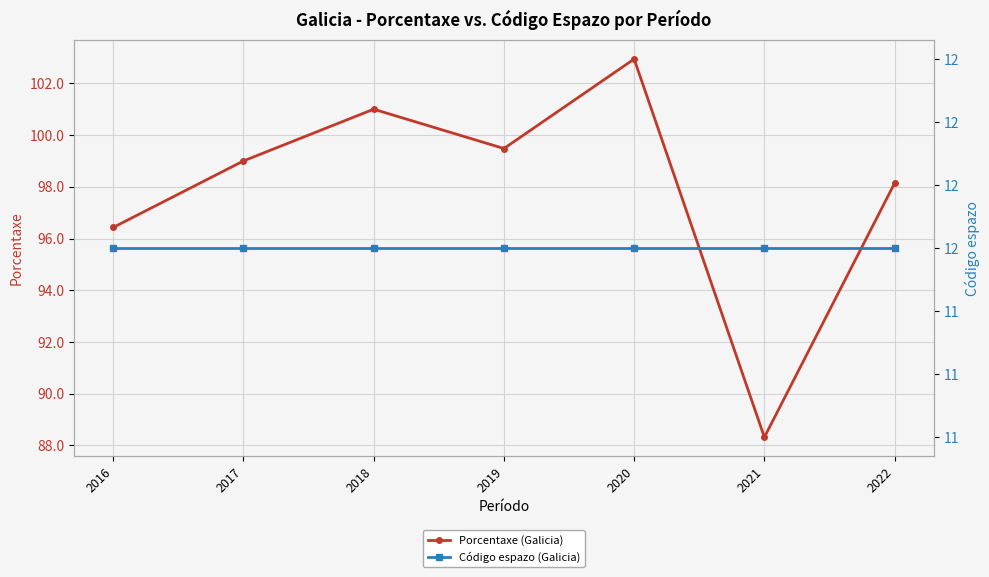

What is the difference between the highest and lowest values at 2022?

86.1